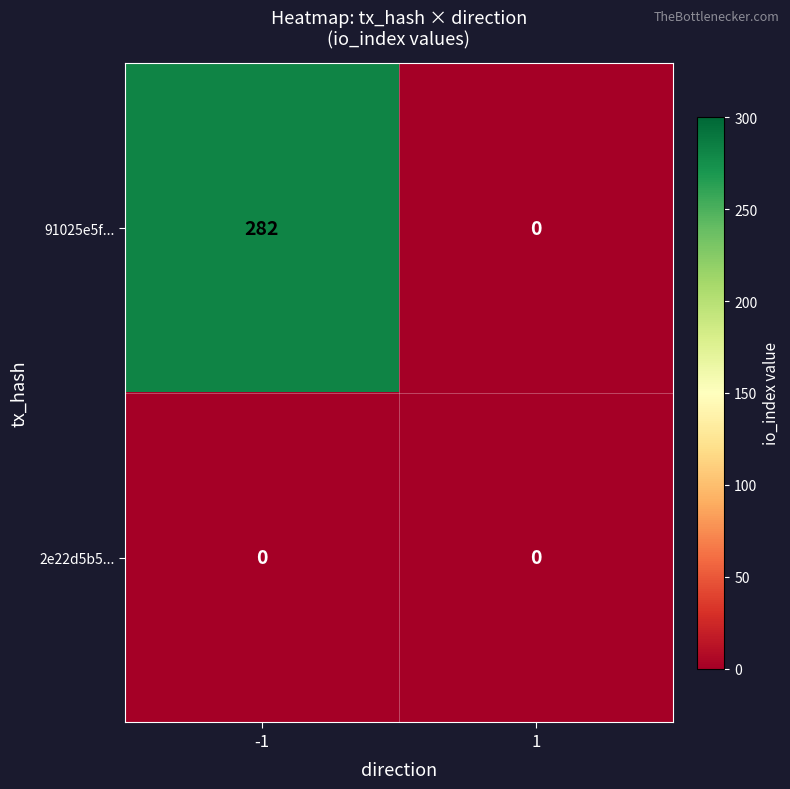

Which series has the largest total across all categories?

91025e5f...